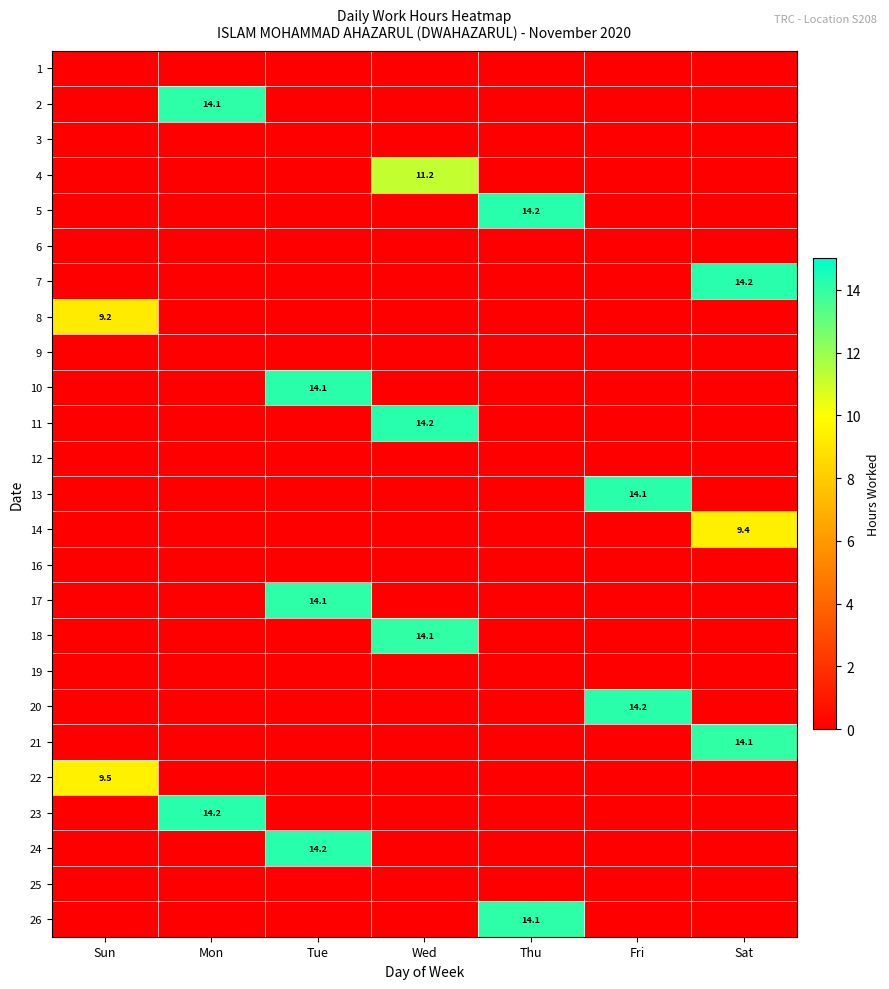

The value of 23 at Mon is 14.2. True or false?

True